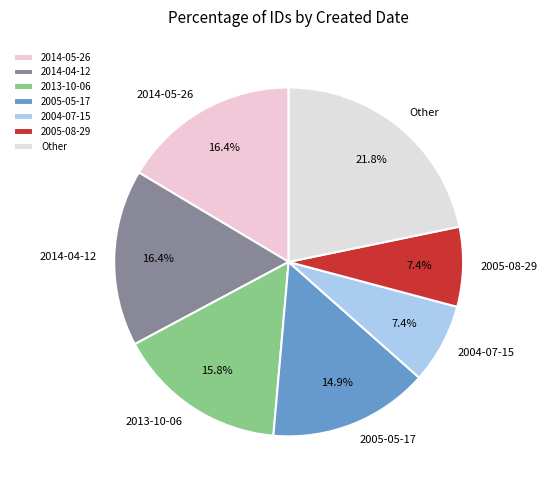

To the nearest percent, what is the average slice percentage?

14%